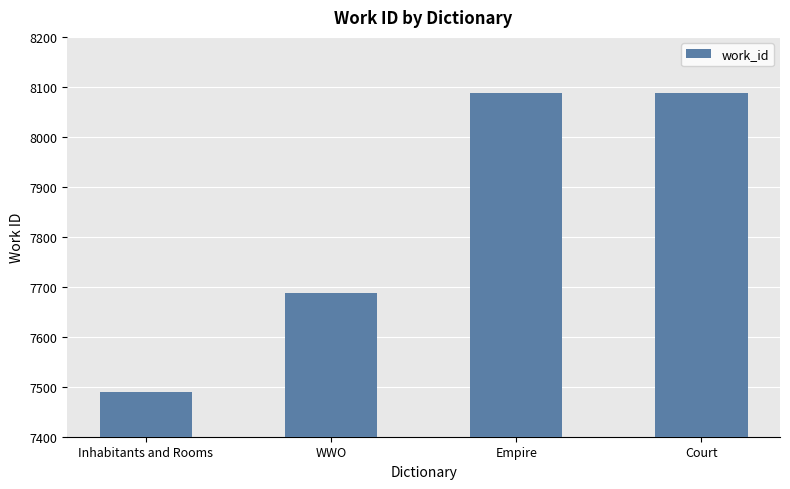

What is the greatest value displayed?

8088